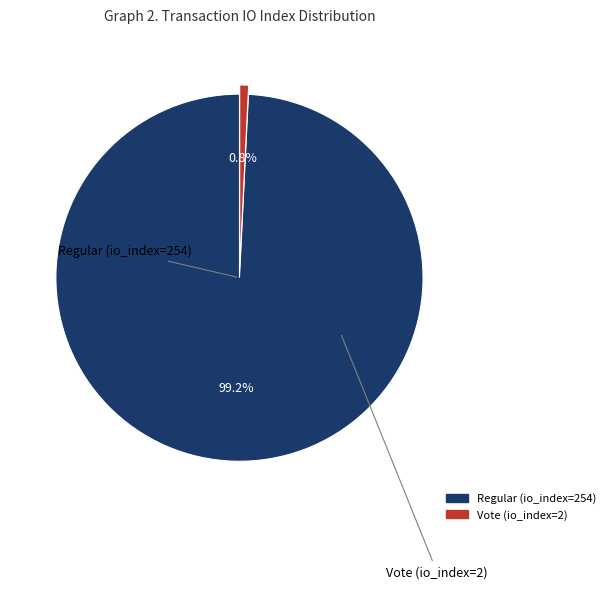

How much of the chart is everything except Vote (io_index=2)?

99.2%